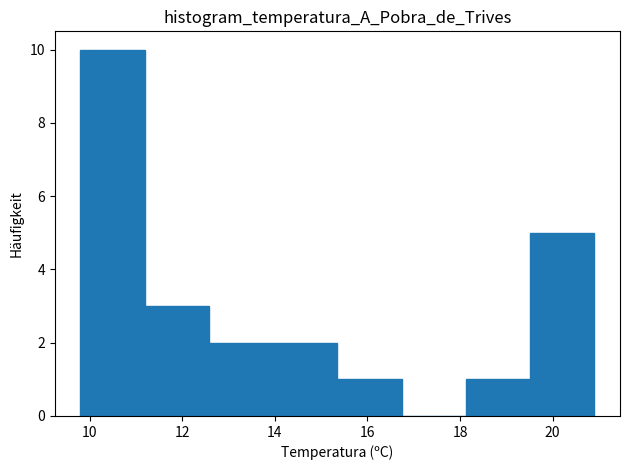

Reading left to right, list every bar in this chart as the range it spans on the x-axis followed by its height. Neither the bar edges nor the heights are printed on the chart, so give them approximately, as read against the axes.

9.8 to 11.2: 10
11.2 to 12.6: 3
12.6 to 14.0: 2
14.0 to 15.4: 2
15.4 to 16.8: 1
16.8 to 18.2: 0
18.2 to 19.6: 1
19.6 to 21.0: 5